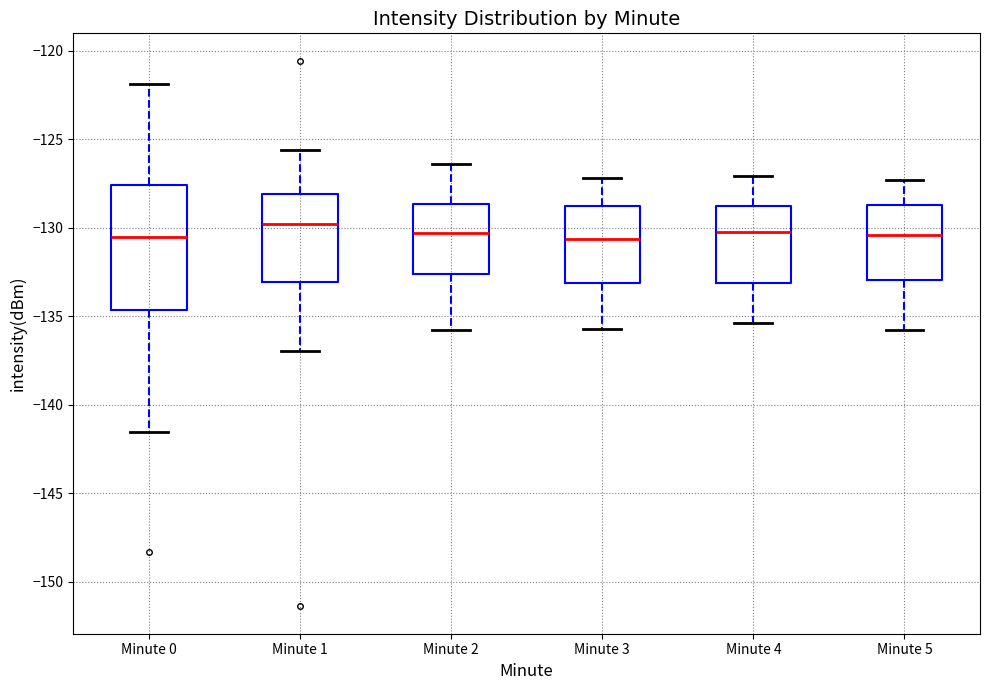

Where is the upper edge of the box for Minute 2 on the y-axis? The values are not printed on the chart, so give them approximately, as read against the axis.

-128.5